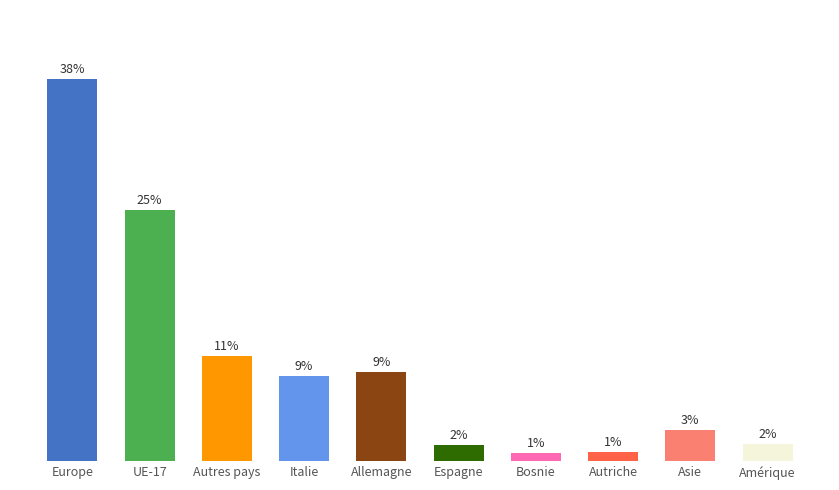

List the labels in order of value, largest first.

Europe, UE-17, Autres pays, Allemagne, Italie, Asie, Amérique, Espagne, Autriche, Bosnie